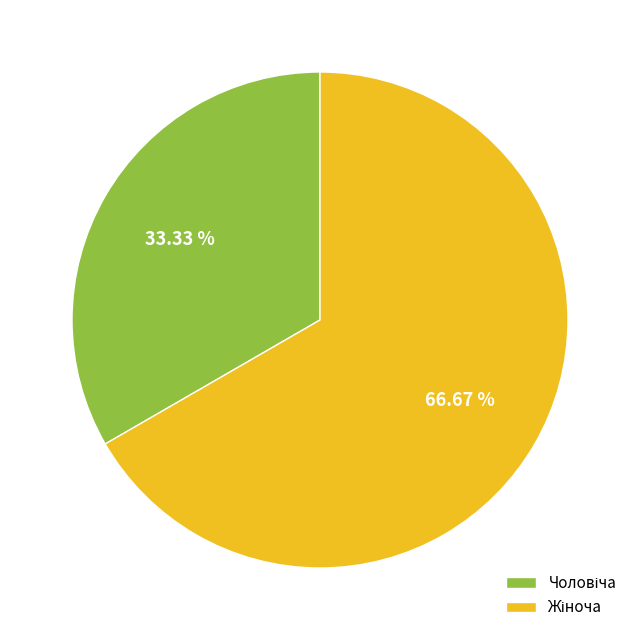

Is there a majority slice in this chart?

Yes